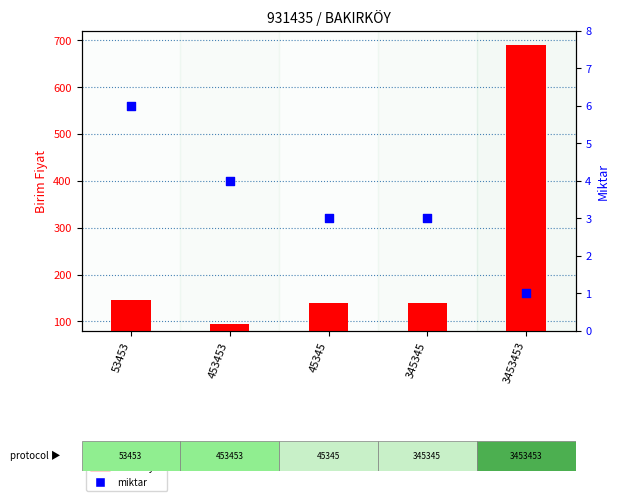

At how many categories does at least one series exceed 72?

5